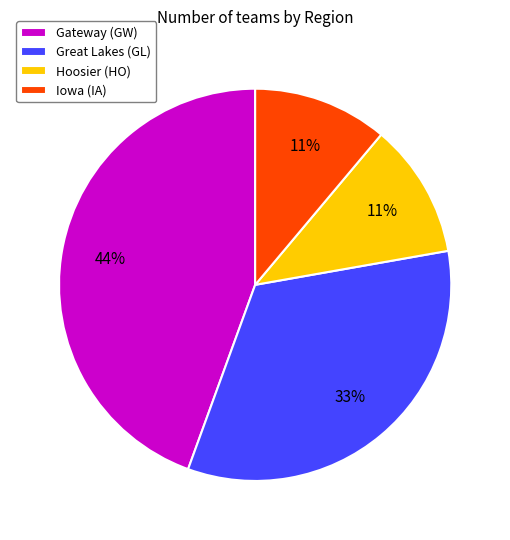

To the nearest percent, what is the difference between the Gateway (GW) and Great Lakes (GL) slice percentages?

11%